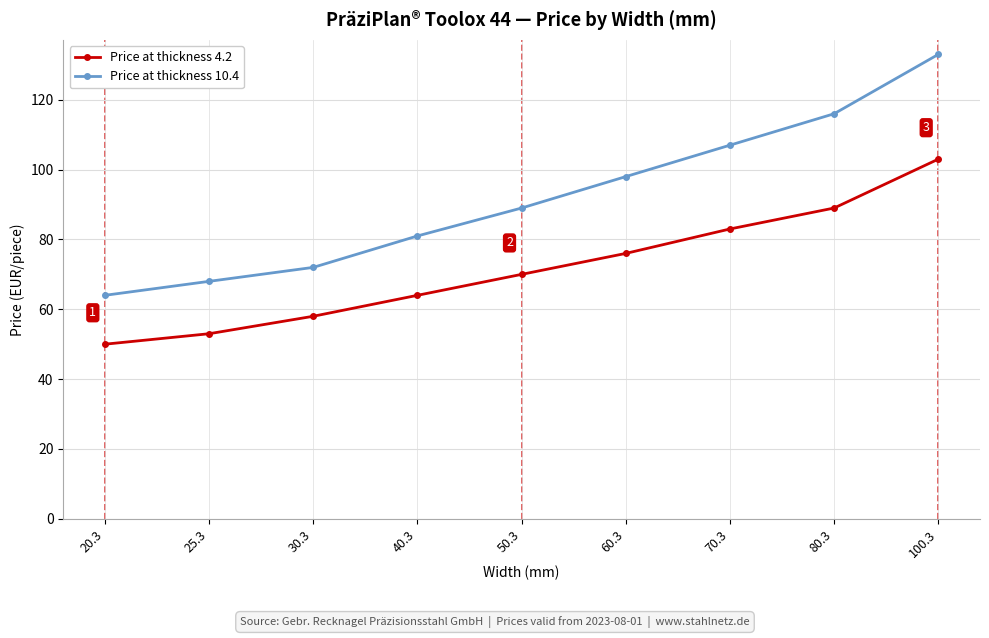

What is the minimum value shown in the chart?

50